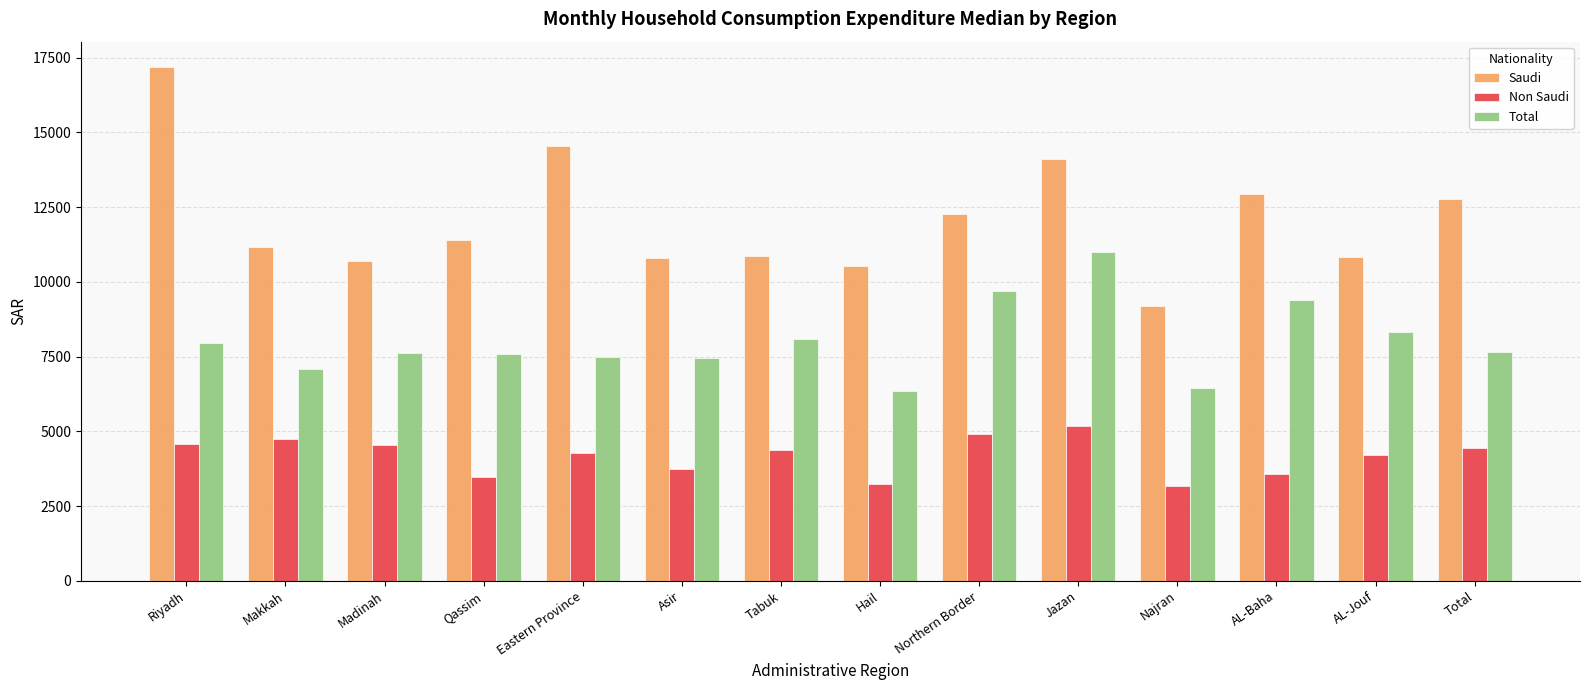

How many data points does each series have?

14